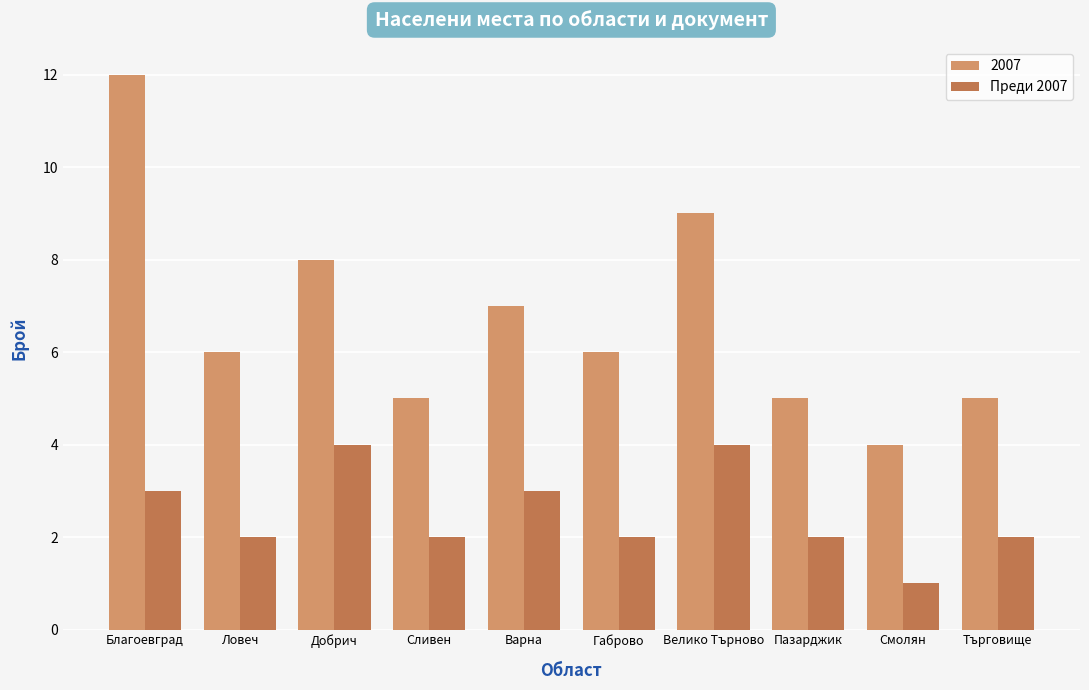

Reading left to right, transcribe all the data shown in this chart.

2007: Благоевград=12	Ловеч=6	Добрич=8	Сливен=5	Варна=7	Габрово=6	Велико Търново=9	Пазарджик=5	Смолян=4	Търговище=5
Преди 2007: Благоевград=3	Ловеч=2	Добрич=4	Сливен=2	Варна=3	Габрово=2	Велико Търново=4	Пазарджик=2	Смолян=1	Търговище=2